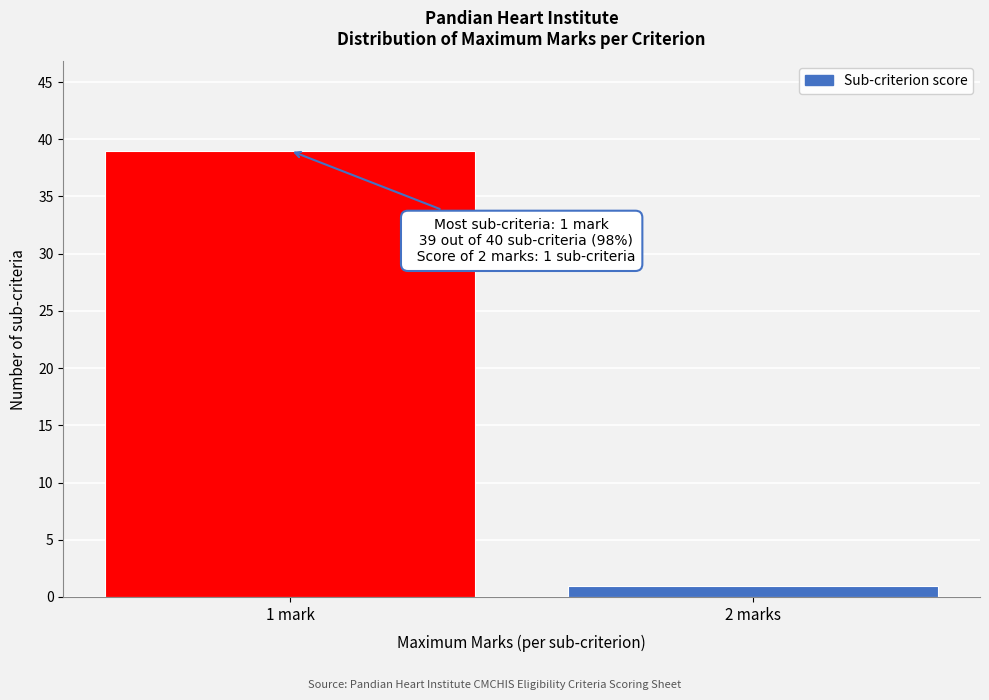

Reading left to right, what are all the values shown in this chart?

1 mark=39	2 marks=1